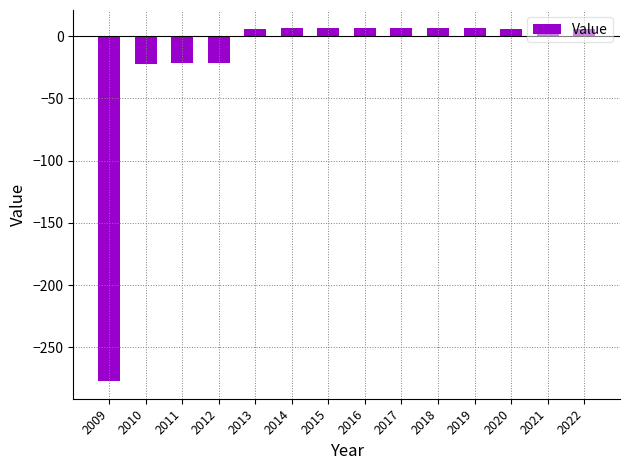

The value at 2015 is 6.8. True or false?

True